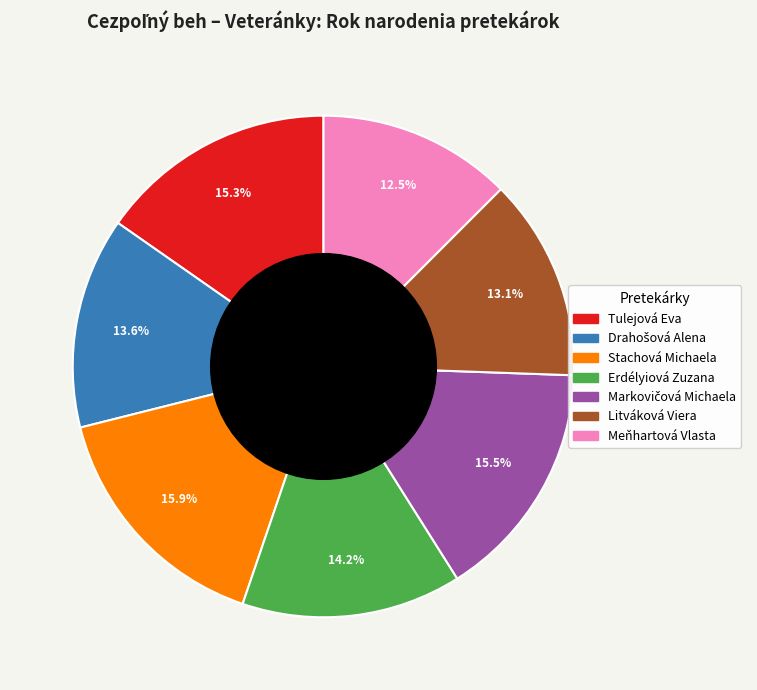

Which slice is the smallest?

Meňhartová Vlasta